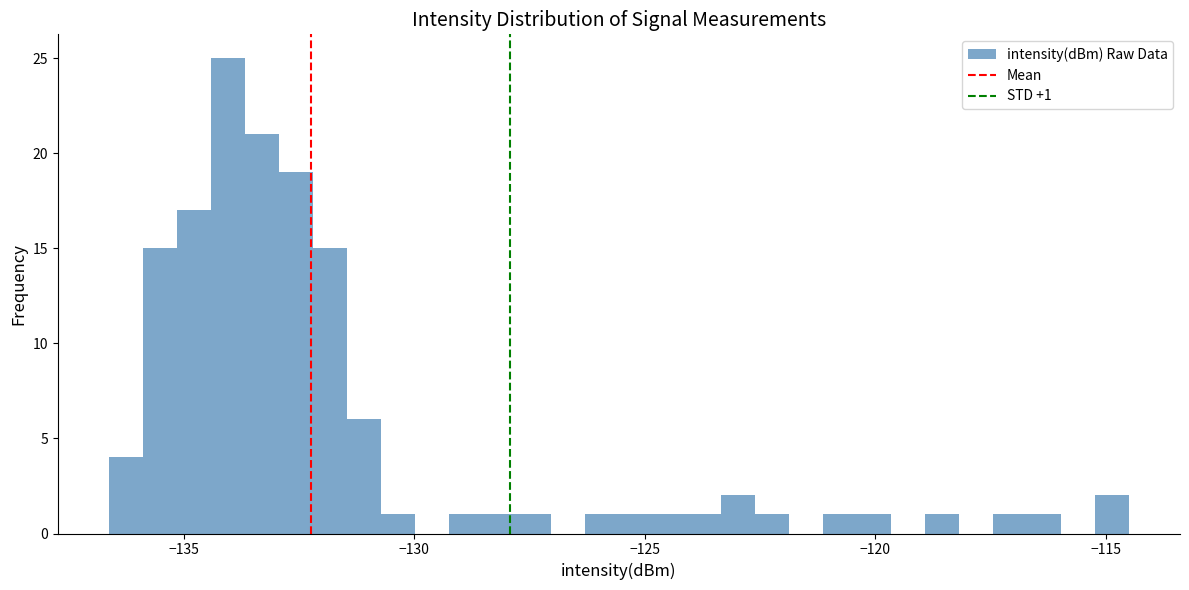

Read against the x-axis, roughly where is the centre of the tallest bar?

-134.0